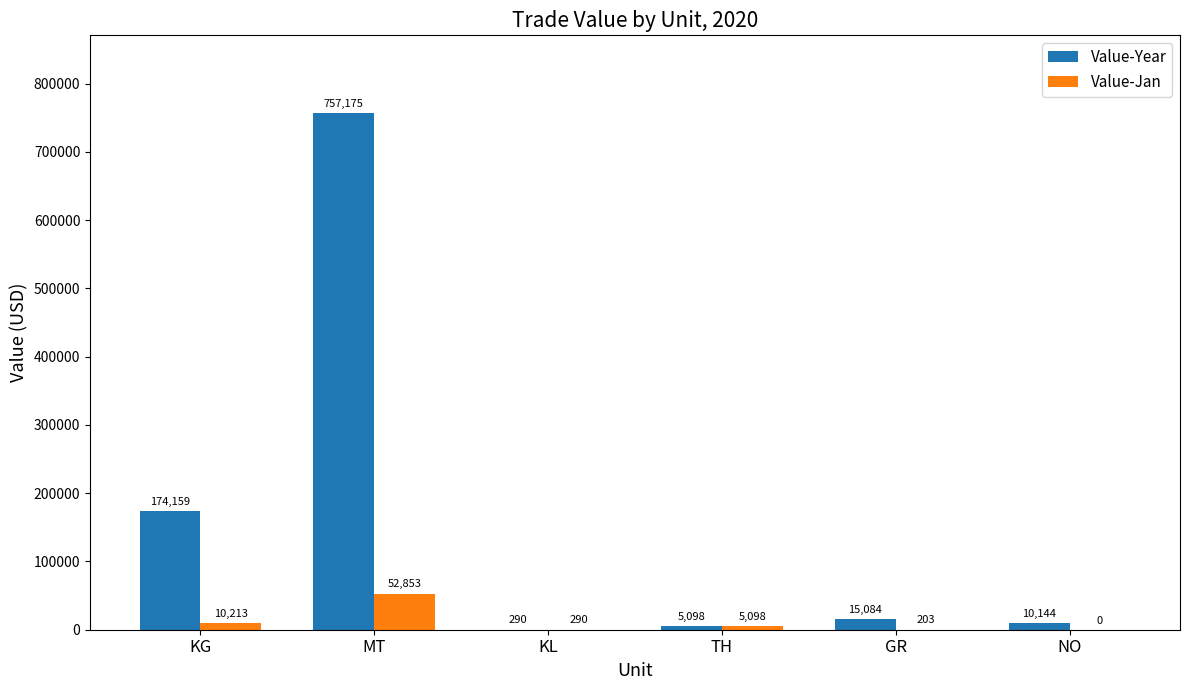

How many data points does each series have?

6